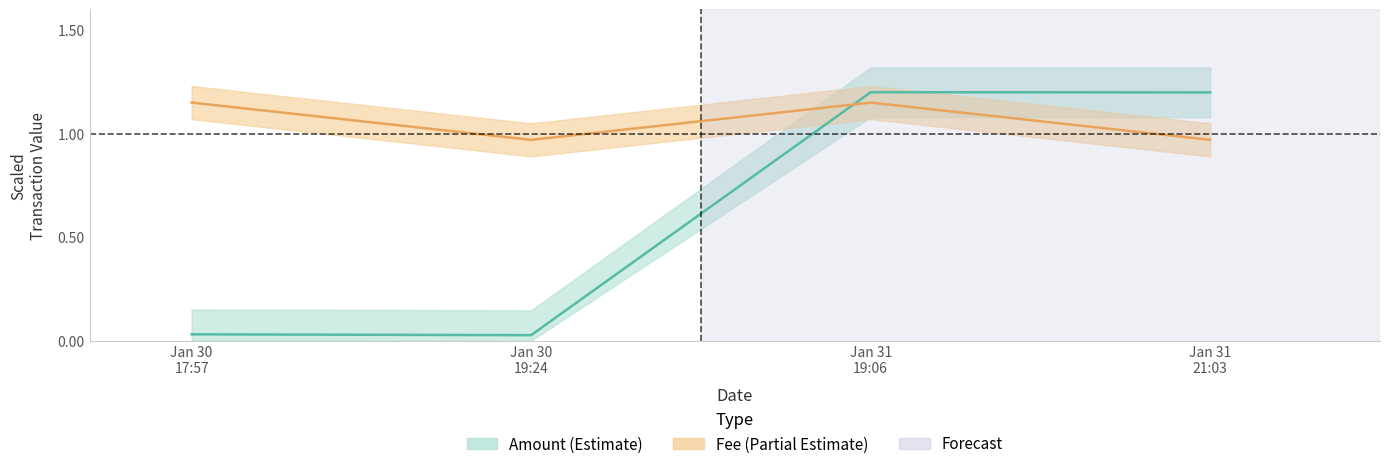

What is the average value of the Amount series?

0.6